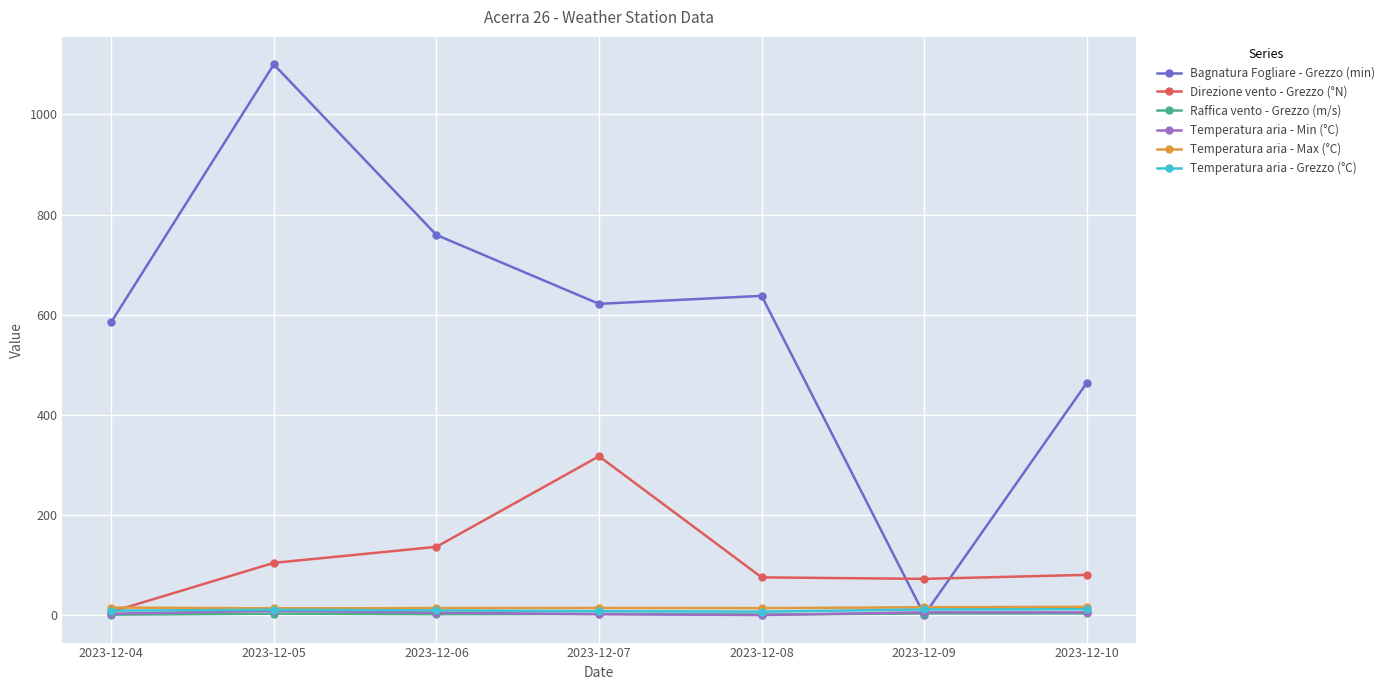

What is the average value of the Raffica vento - Grezzo (m/s) series?

1.8